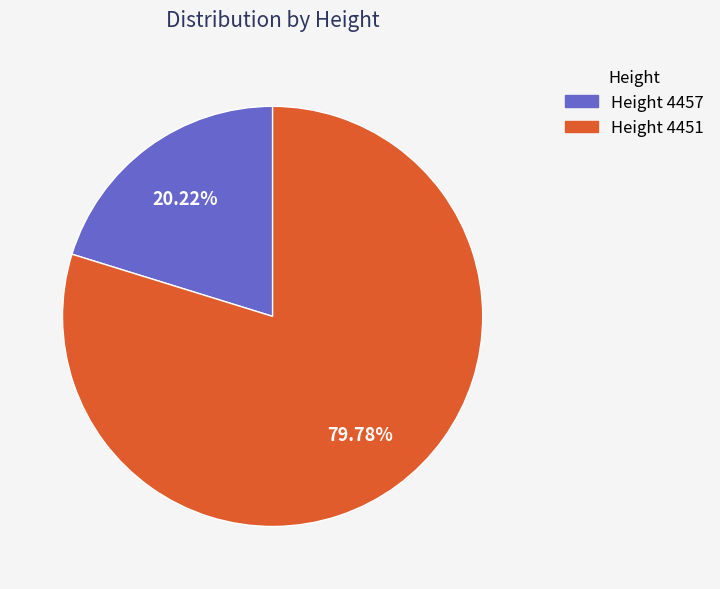

To the nearest percent, what is the difference between the Height 4457 and Height 4451 slice percentages?

60%